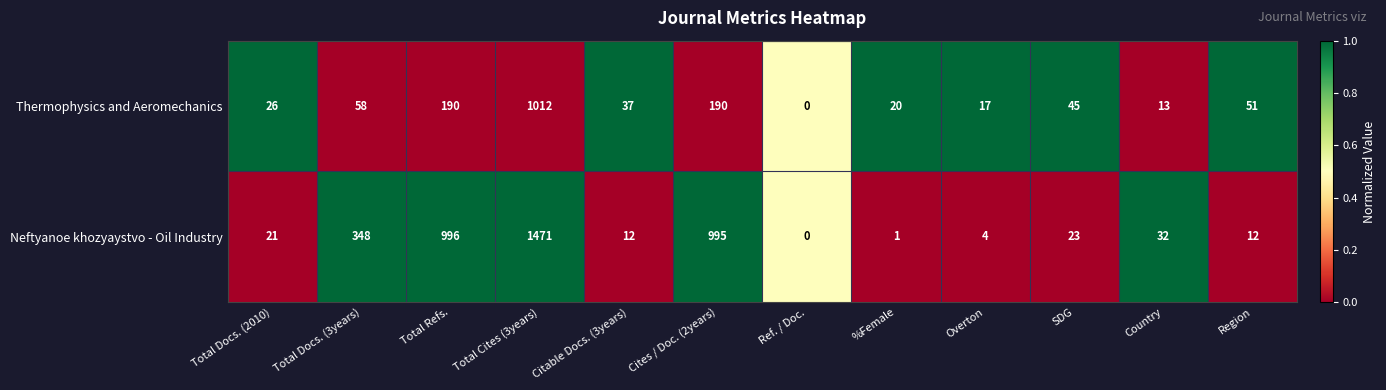

The Neftyanoe khozyaystvo - Oil Industry series shows 362 at Total Refs.. True or false?

False